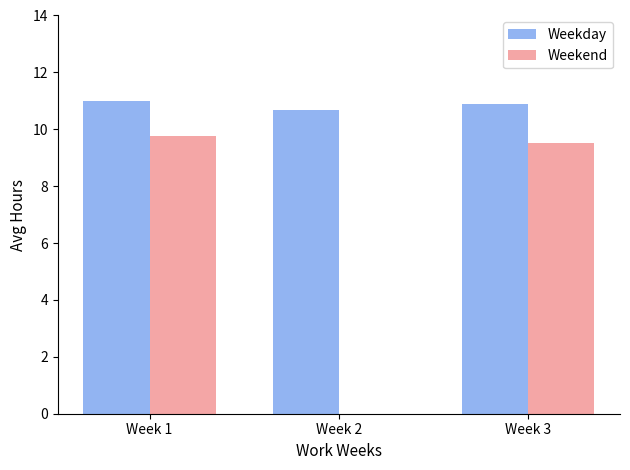

Between Week 1 and Week 2, which series saw the biggest shift?

Weekend